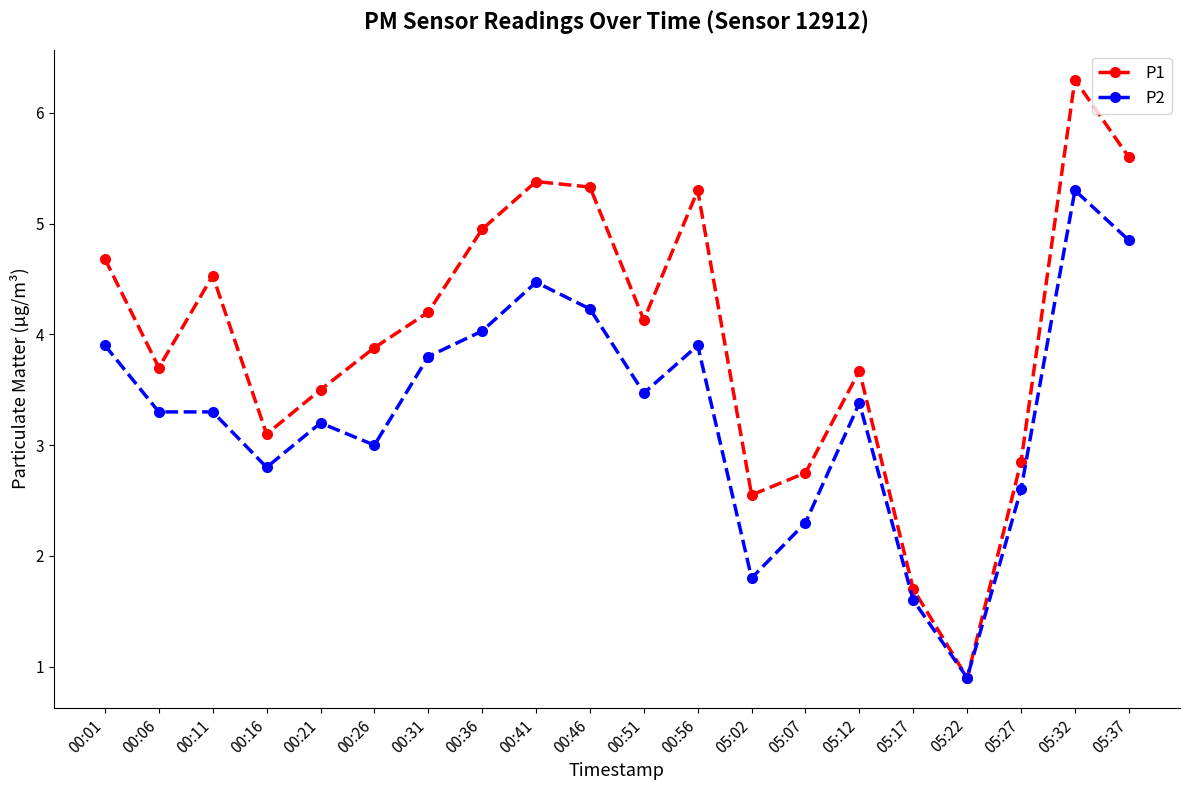

At which category does P1 reach its first local valley?

00:06